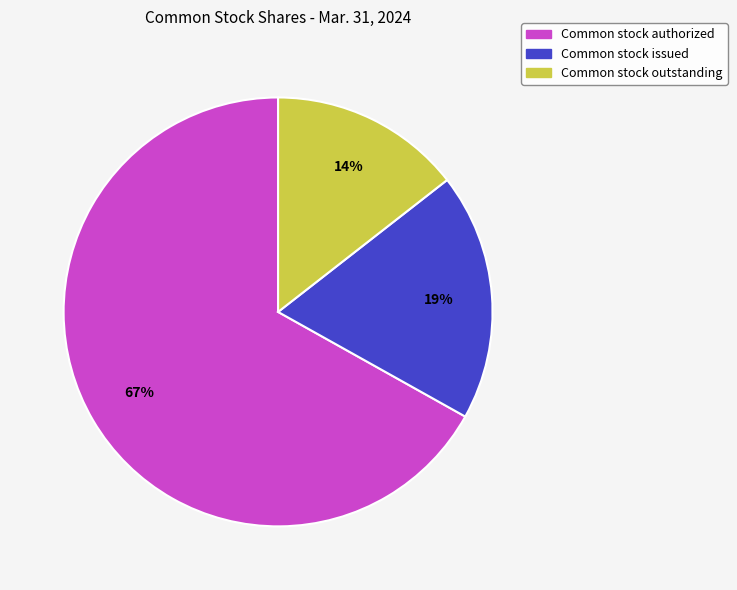

To the nearest percent, what is the average slice percentage?

33%